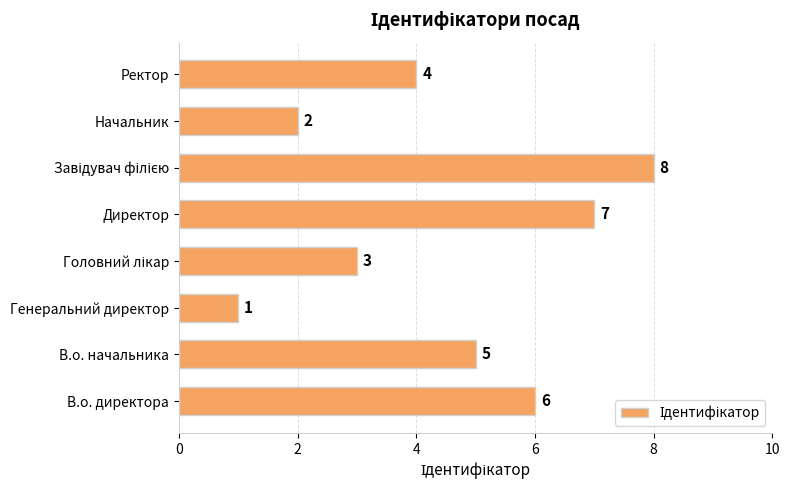

What is the greatest value displayed?

8